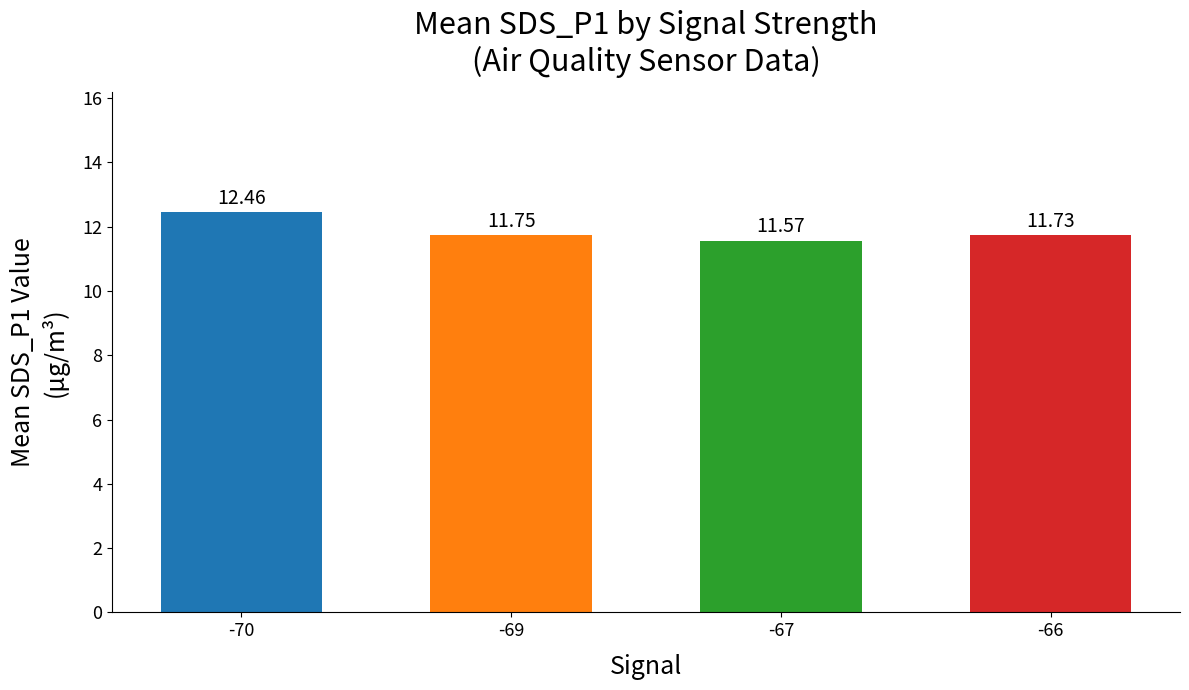

True or false: the data shows 12.5 at -70.

True